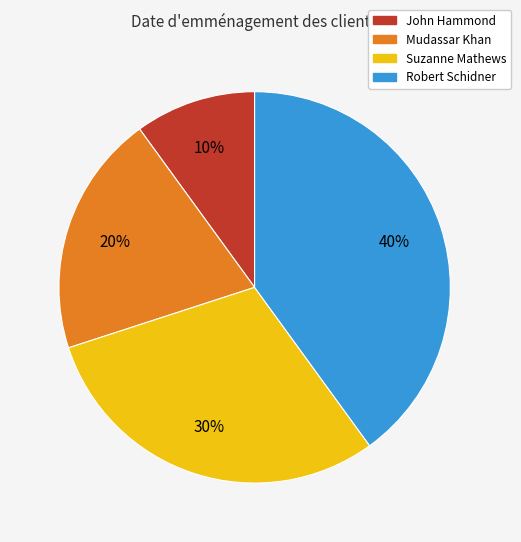

True or false: Suzanne Mathews accounts for 24% of the total.

False